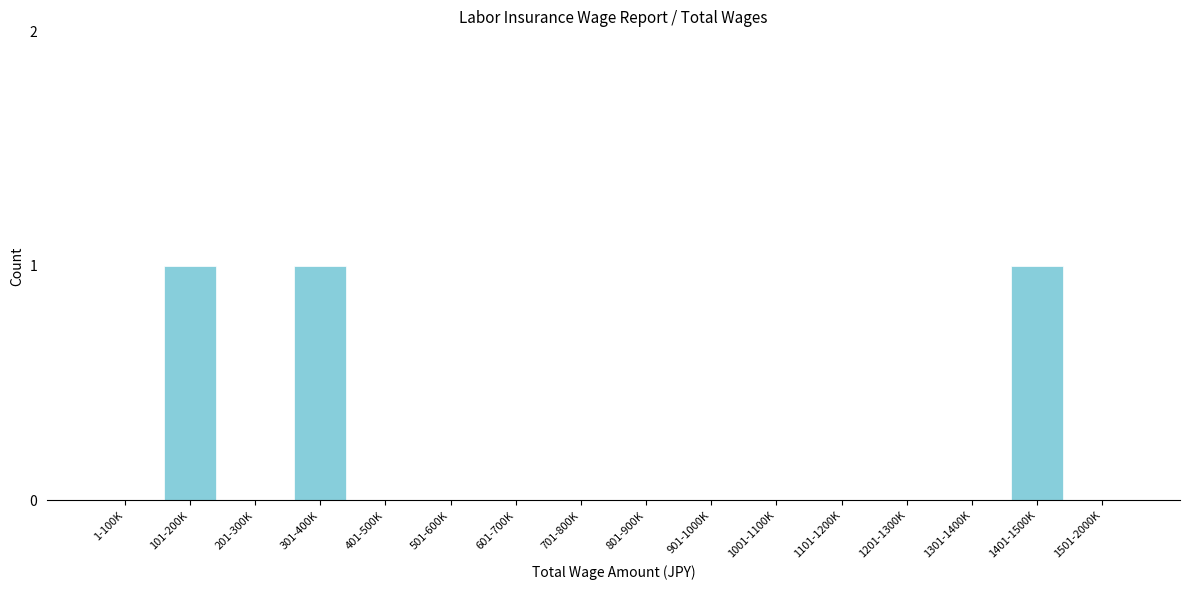

Reading left to right, extract all data points from this chart.

1-100K=0	101-200K=1	201-300K=0	301-400K=1	401-500K=0	501-600K=0	601-700K=0	701-800K=0	801-900K=0	901-1000K=0	1001-1100K=0	1101-1200K=0	1201-1300K=0	1301-1400K=0	1401-1500K=1	1501-2000K=0